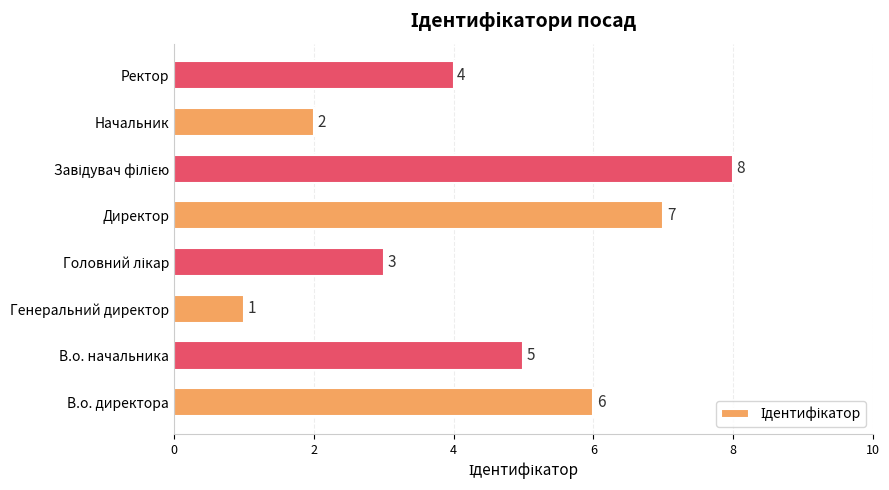

What is the greatest value displayed?

8